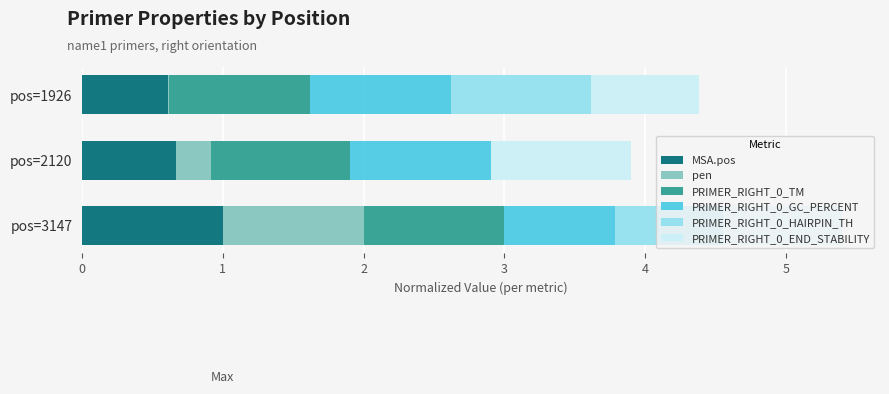

At which category is the sum across all series the highest?

pos=3147